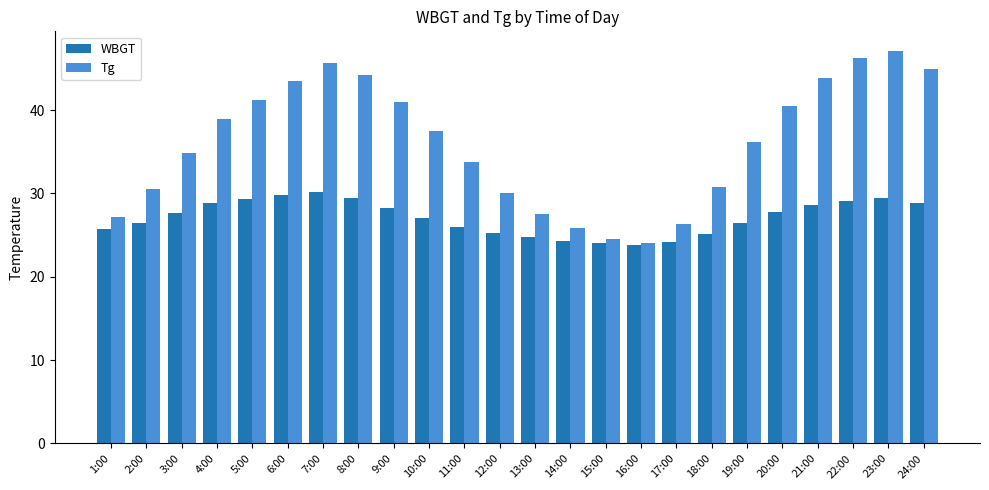

What is the difference between the WBGT values at 9:00 and 20:00?

0.5